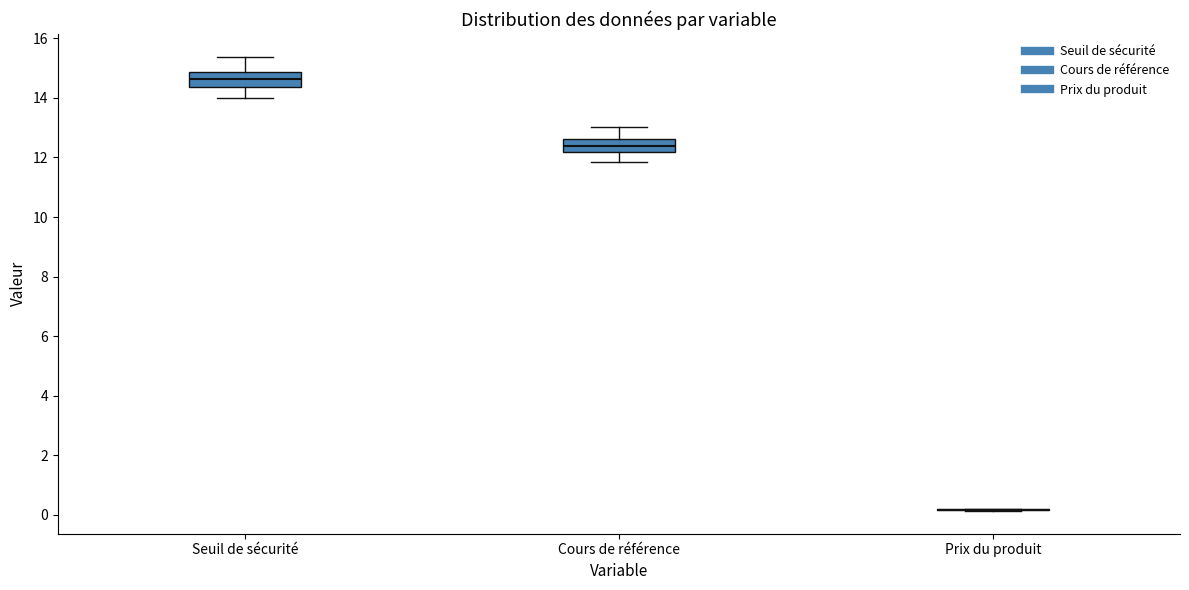

Where does the lower whisker of the box for Cours de référence end on the y-axis? The values are not printed on the chart, so give them approximately, as read against the axis.

11.8